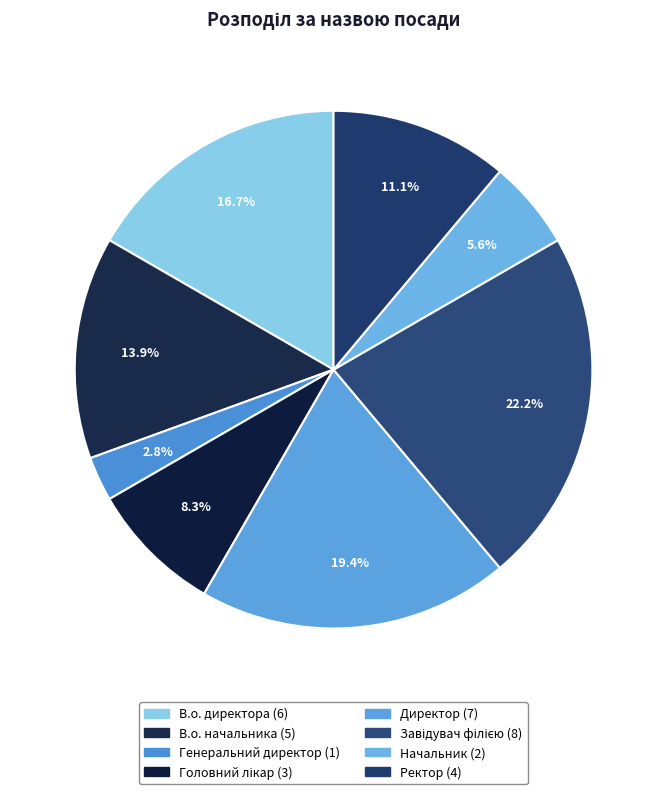

Is the sum of Головний лікар and В.о. директора greater than half?

No